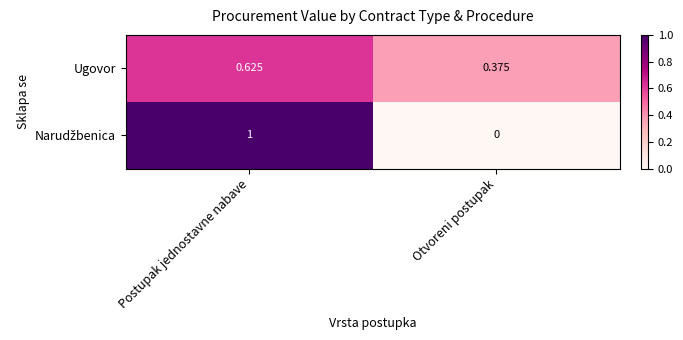

How many distinct data groups are displayed?

2